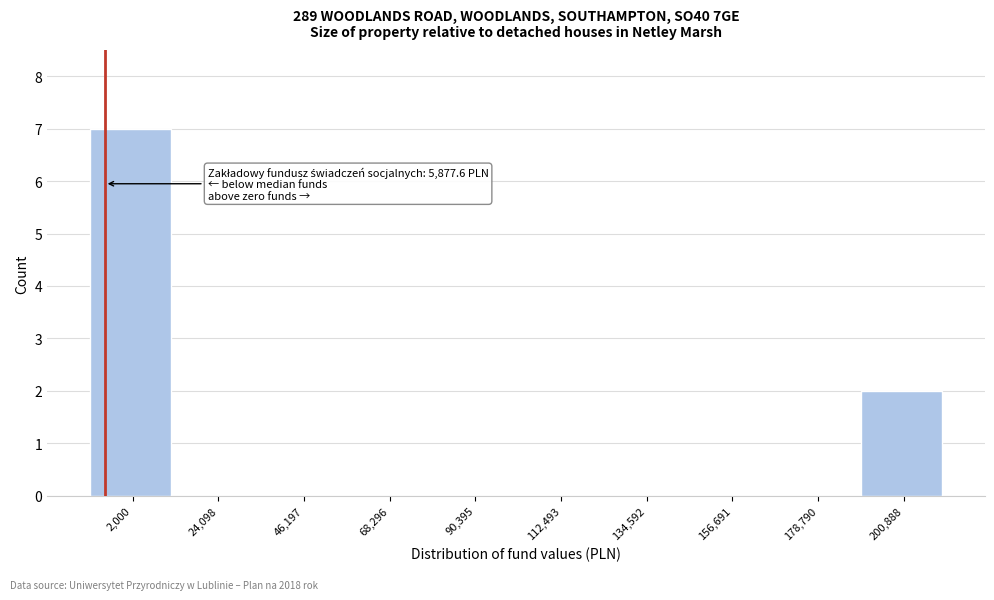

Reading left to right, transcribe all the data shown in this chart.

2,000=7	24,098=0	46,197=0	68,296=0	90,395=0	112,493=0	134,592=0	156,691=0	178,790=0	200,888=2